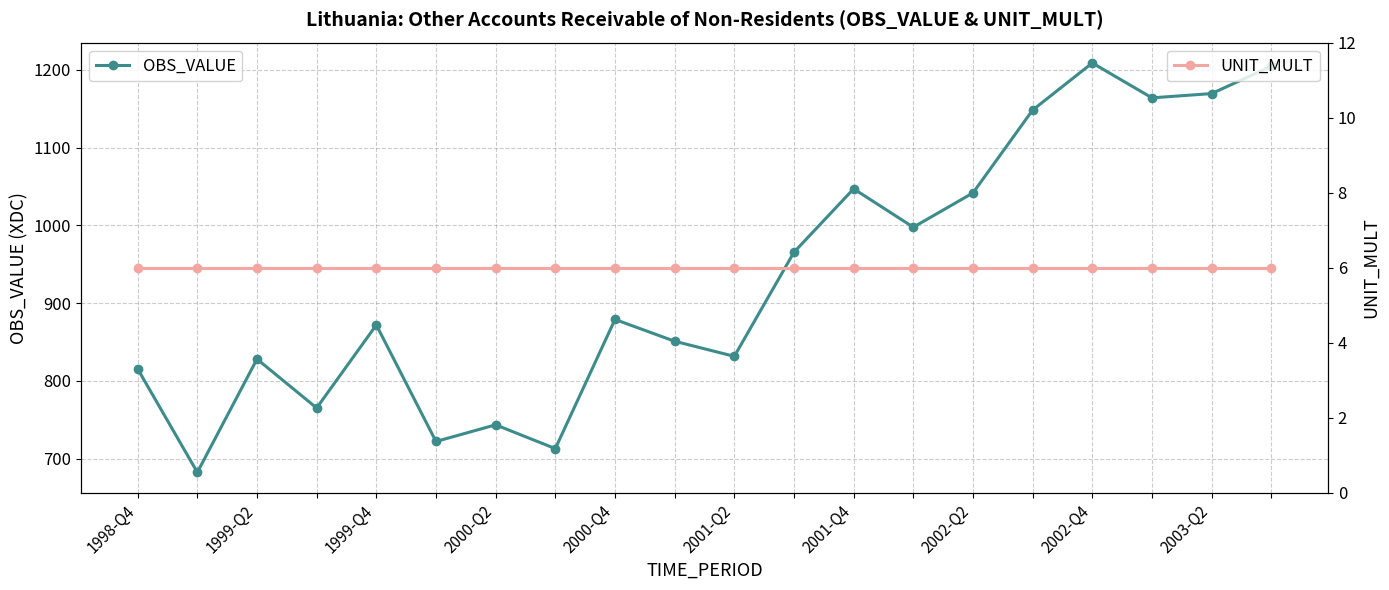

Rank the series by their maximum value, from lowest to highest.

UNIT_MULT, OBS_VALUE